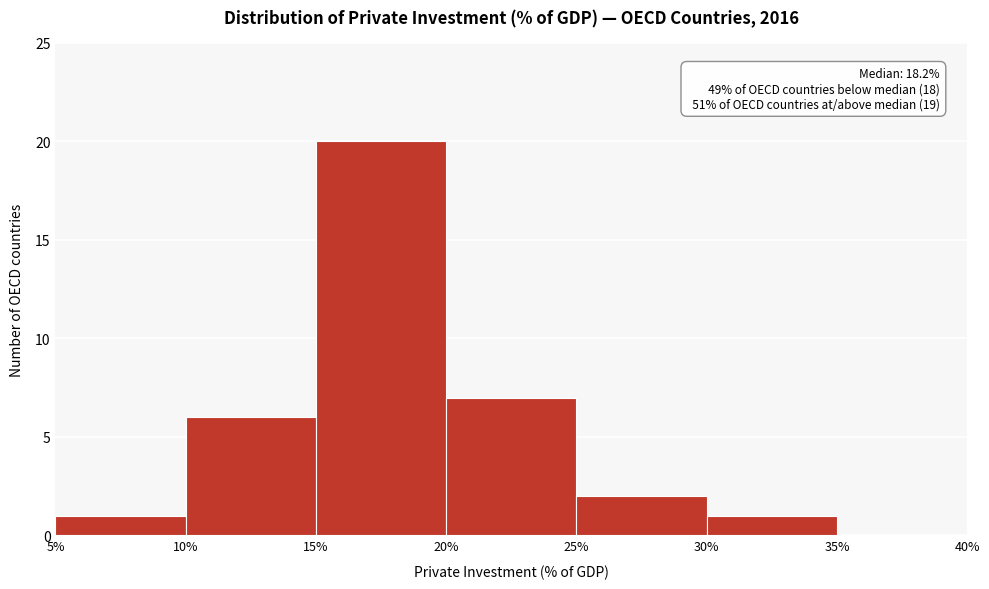

Which range on the x-axis has the tallest bar?

15% to 20%